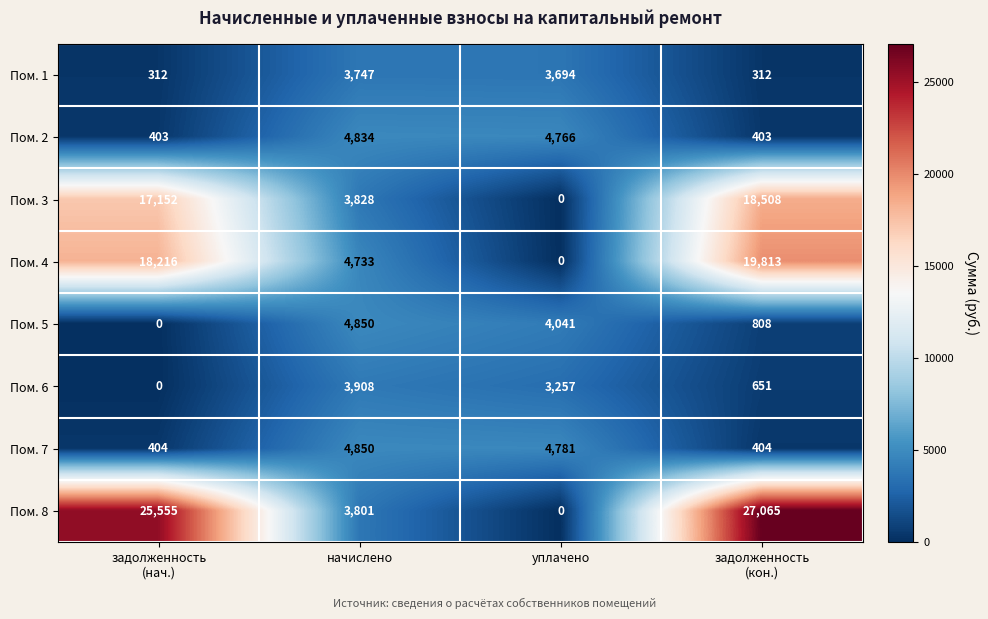

What is the total value across all series at уплачено?

20539